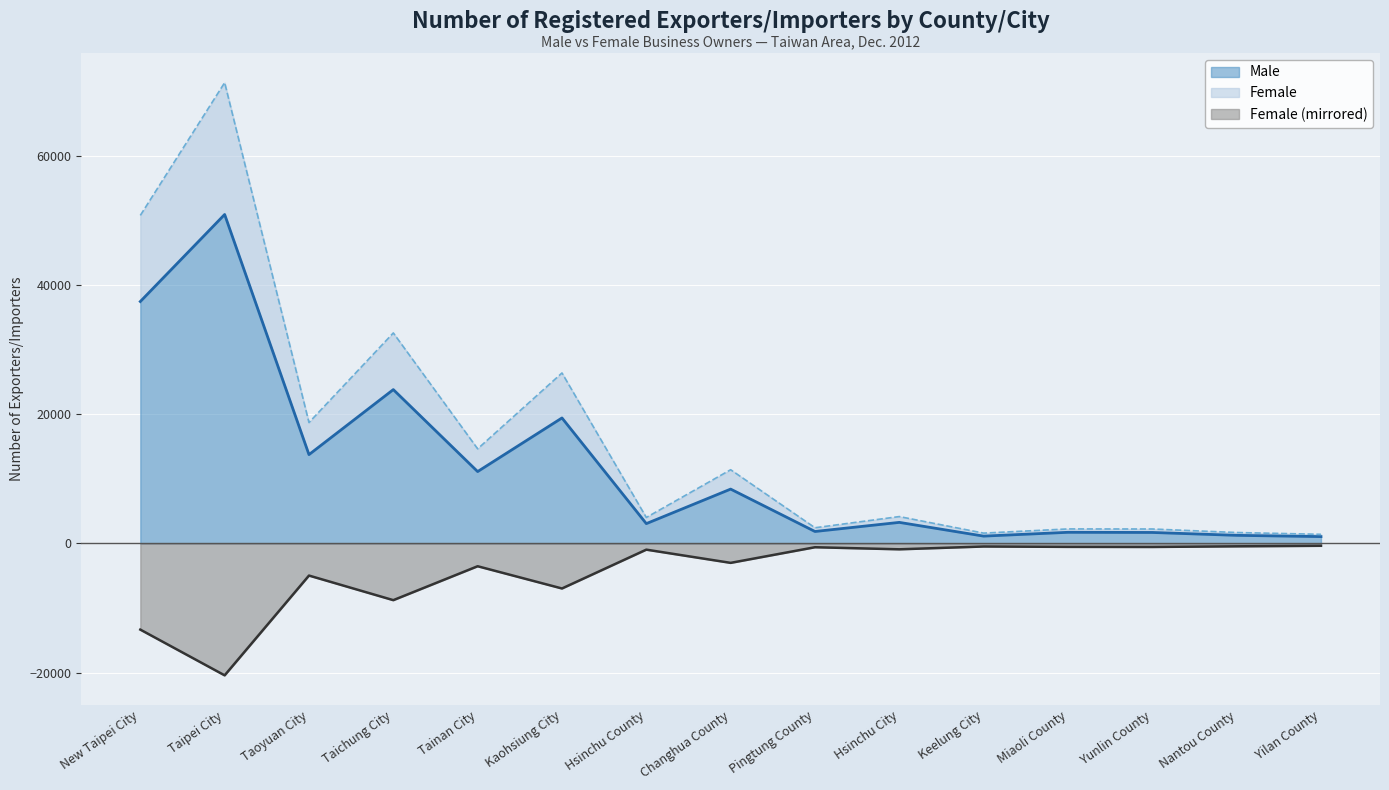

True or false: Female and Male cross at least once.

False